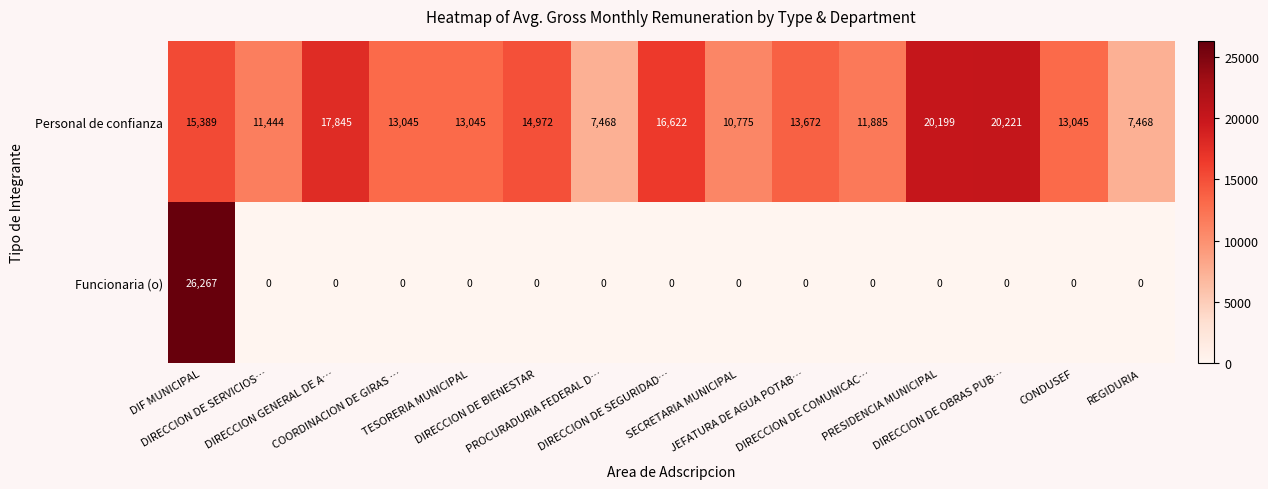

Rank the series by their average value, from highest to lowest.

Personal de confianza, Funcionaria (o)